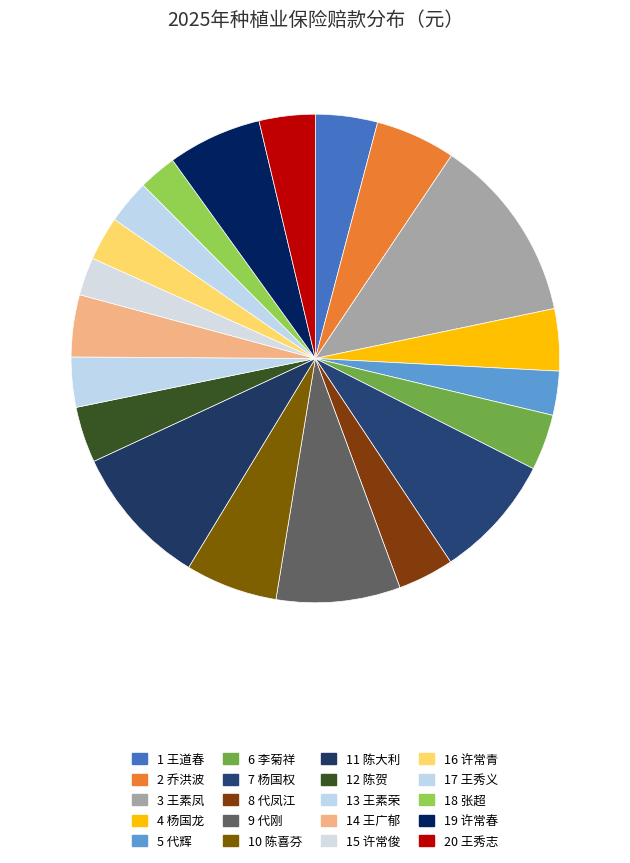

Count the number of slices in the pie.

20